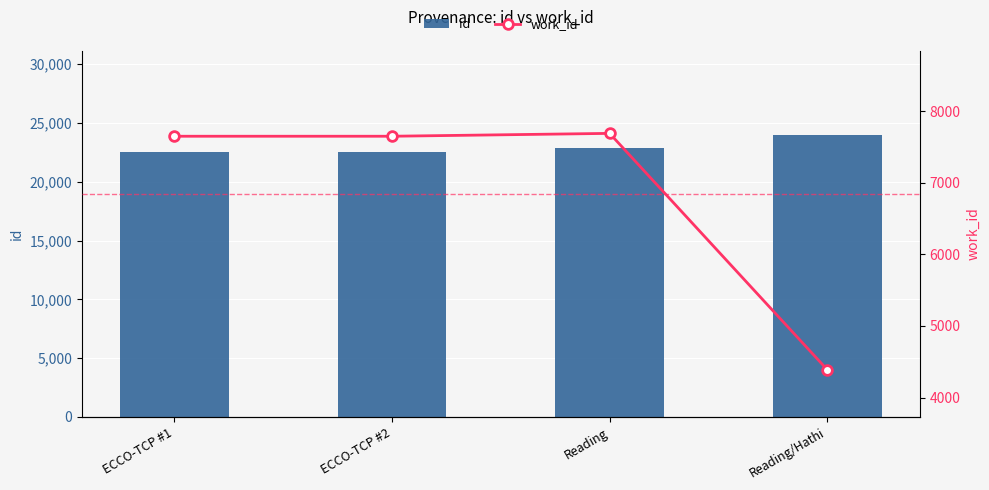

Count the number of data series in this chart.

2